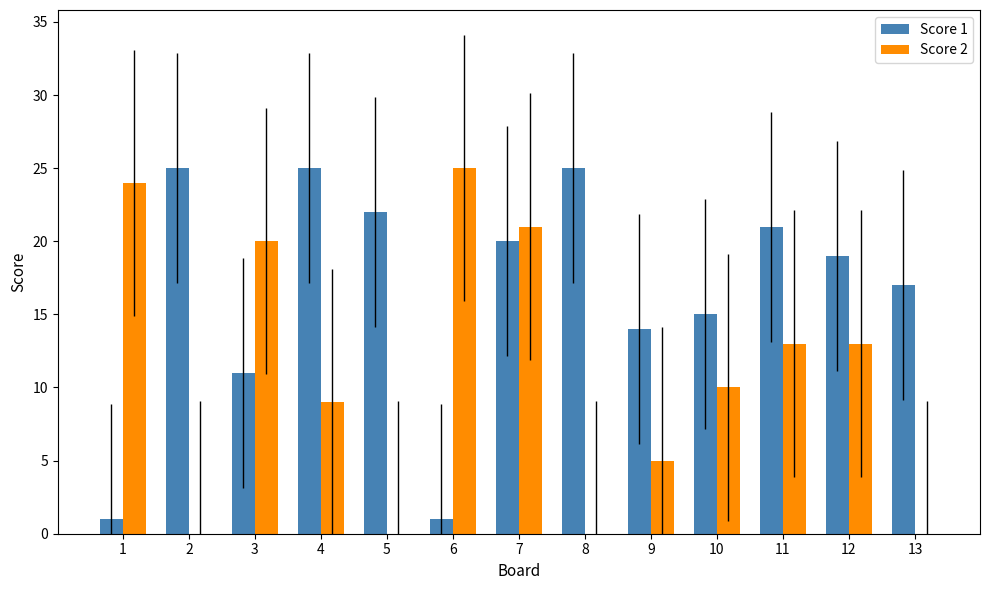

What is the sum of the Score 2 values at 1 and 10?

34